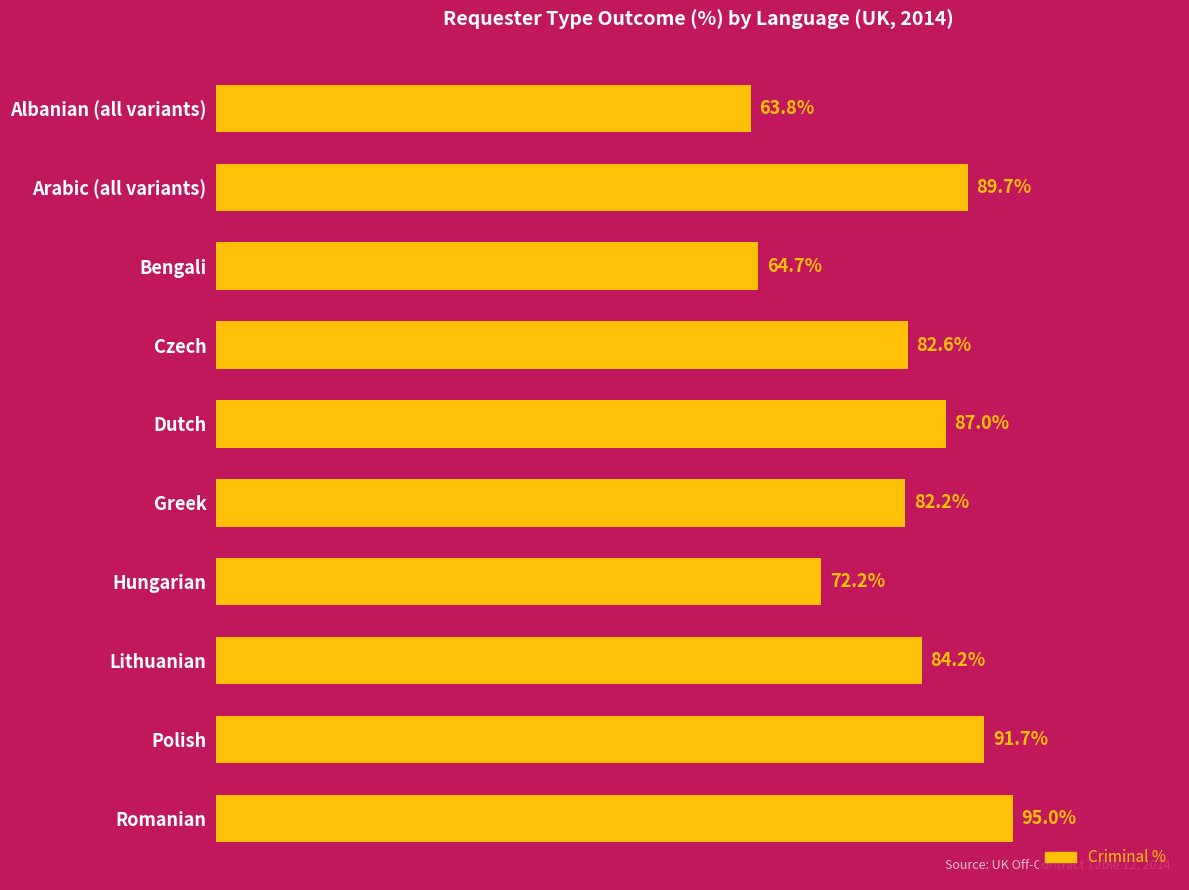

Which label corresponds to the smallest value in the chart?

Albanian (all variants)